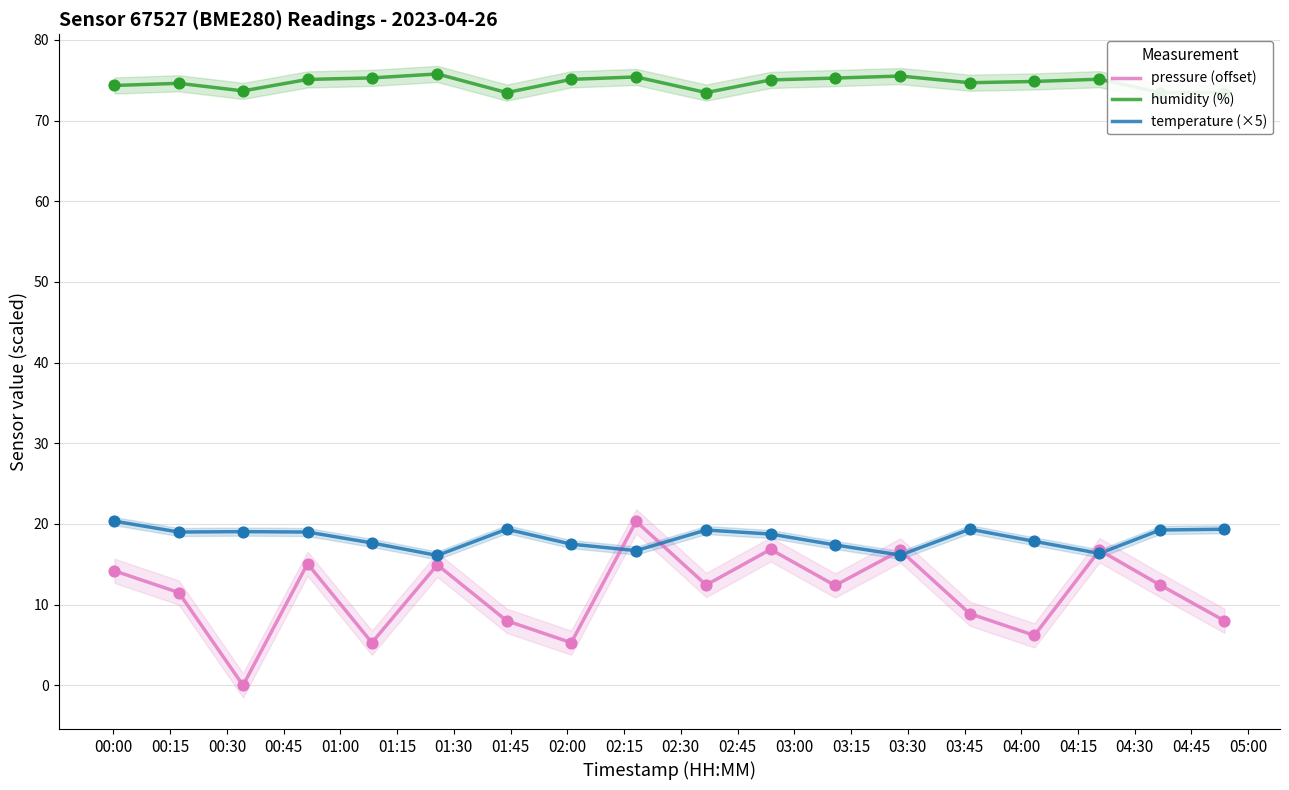

Which series reaches the minimum Y coordinate?

pressure (offset)